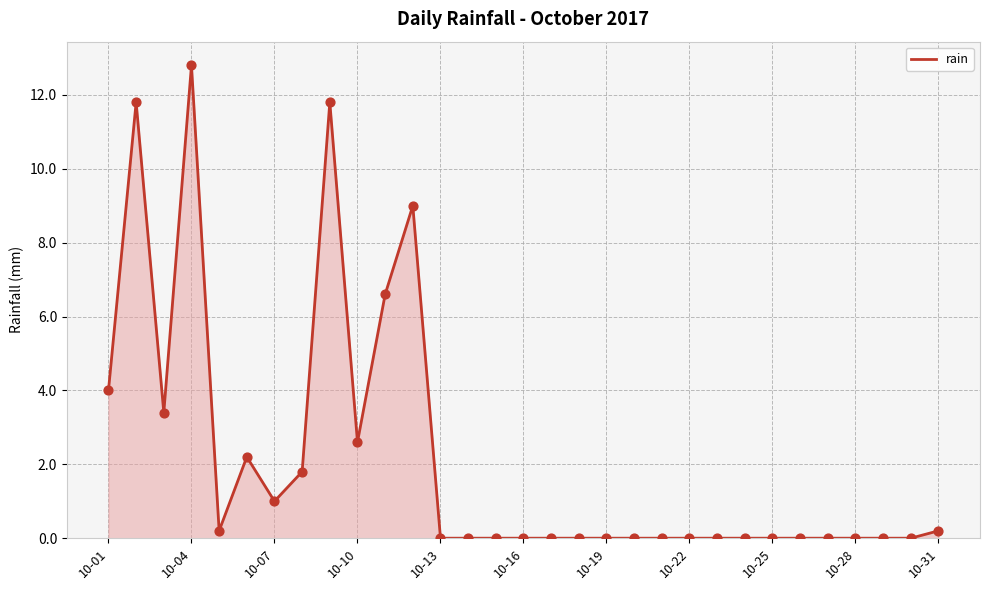

What is the greatest value displayed?

12.8